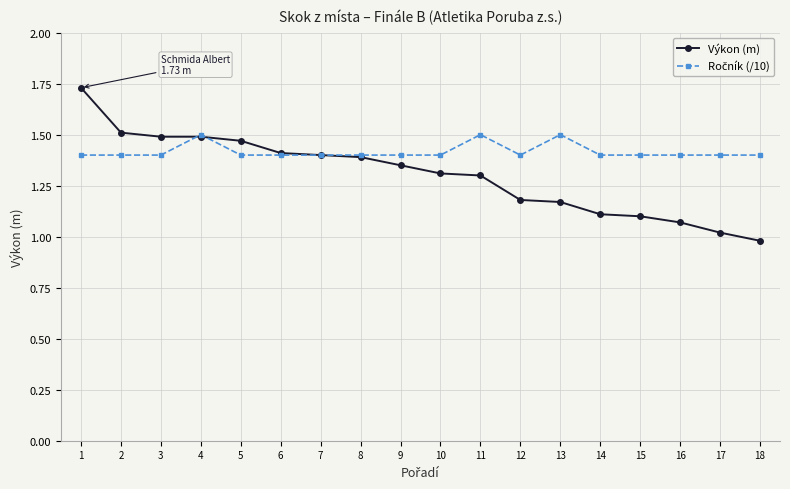

At how many categories does at least one series exceed 1?

18